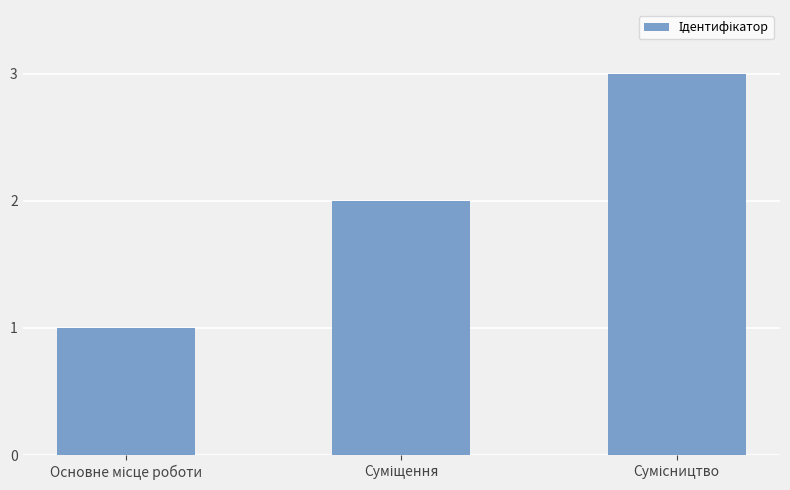

What is the greatest value displayed?

3